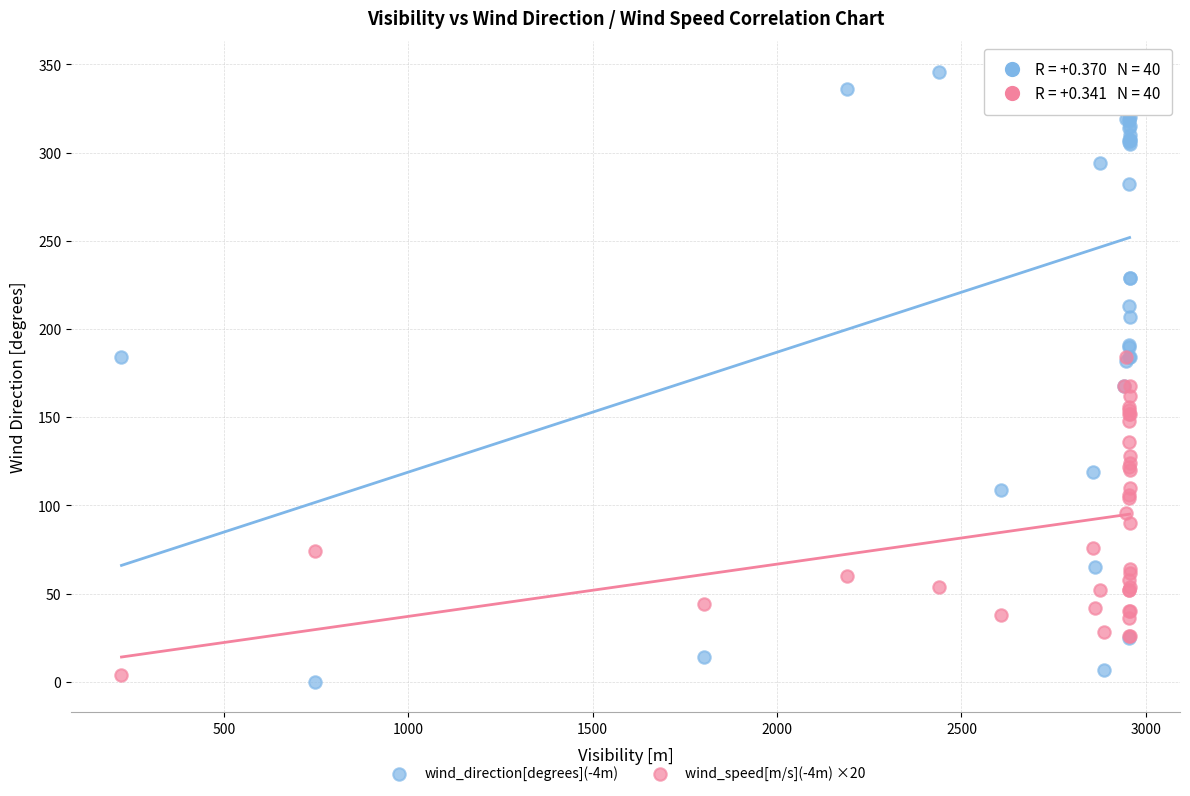

What are all the series names shown in the legend?

wind_direction[degrees](-4m), wind_speed[m/s](-4m) ×20